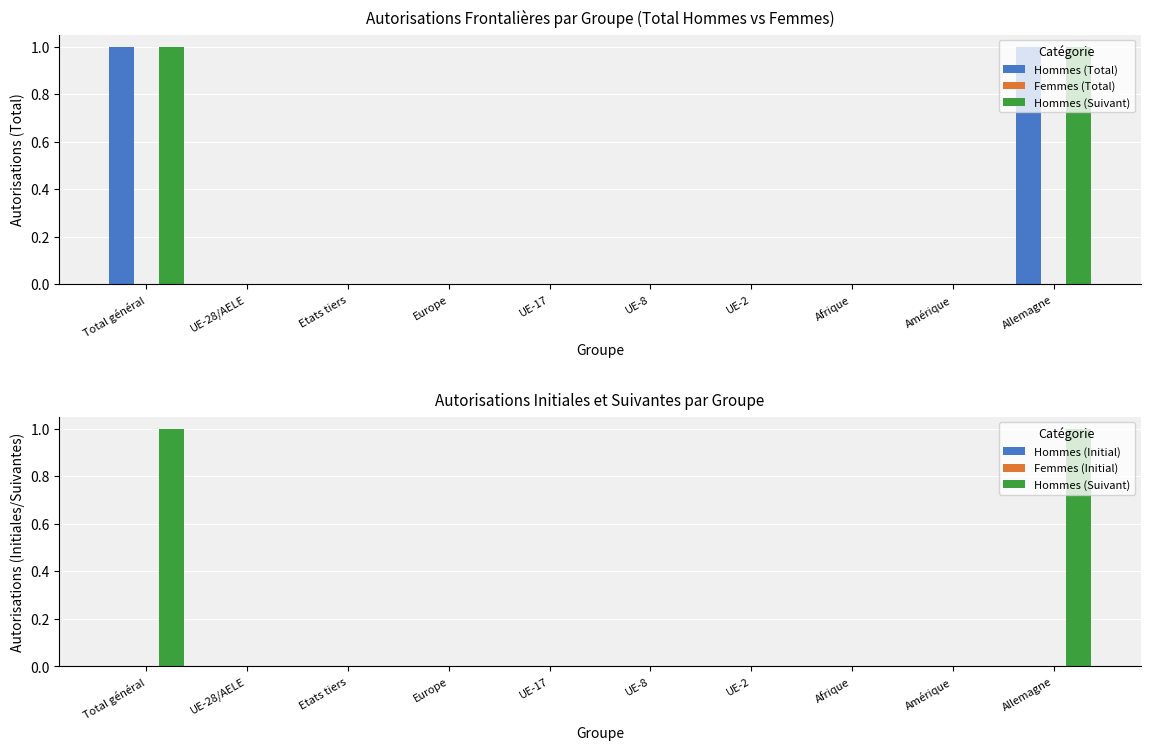

At how many categories does at least one series exceed 0?

2